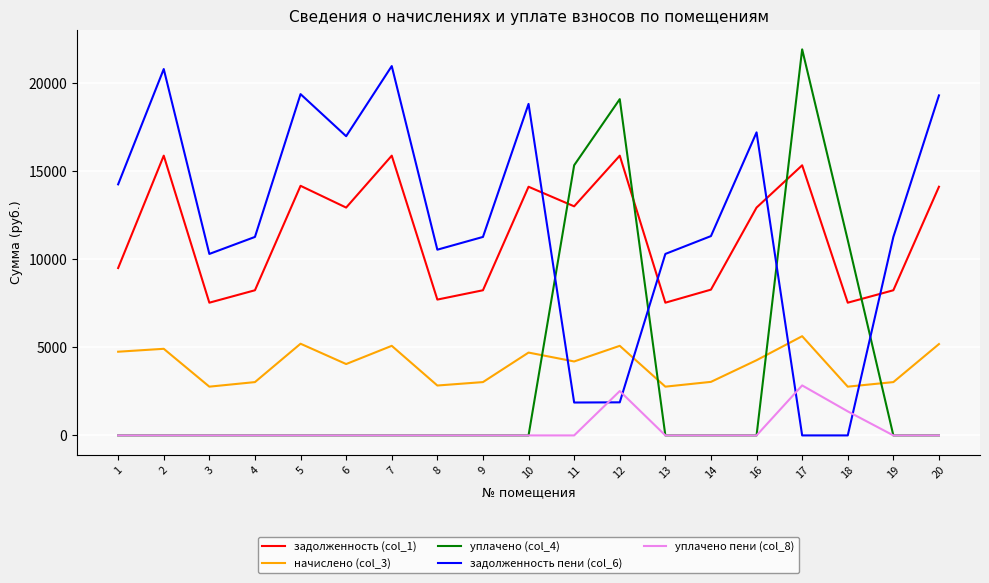

Is the value of уплачено пени (col_8) at 18 greater than the value of задолженность пени (col_6) at 14?

No